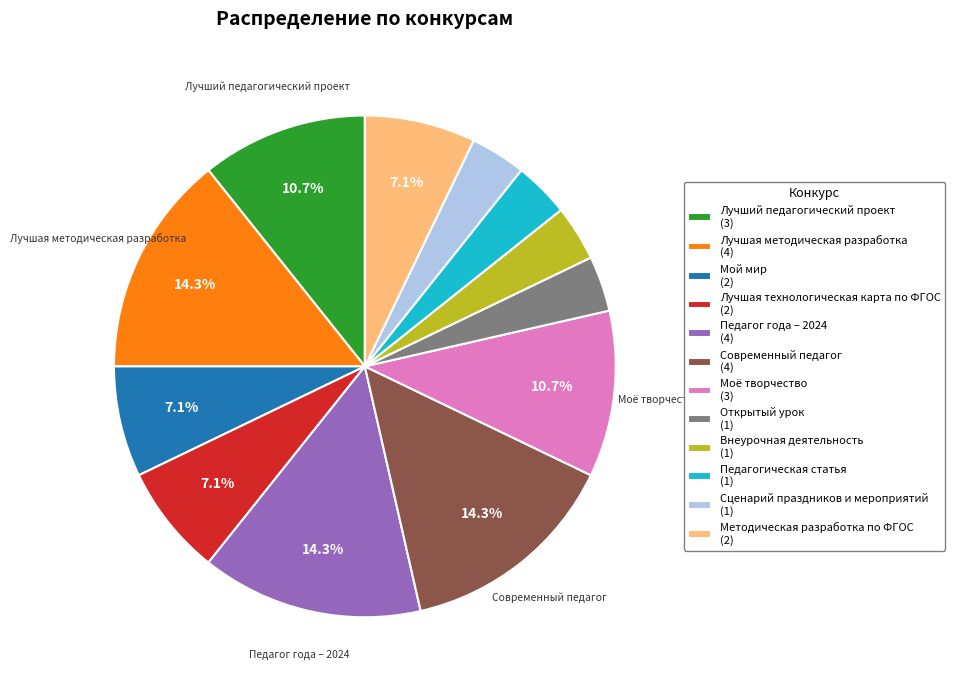

Combined, do Лучшая методическая разработка (4) and Внеурочная деятельность (1) account for over 50%?

No